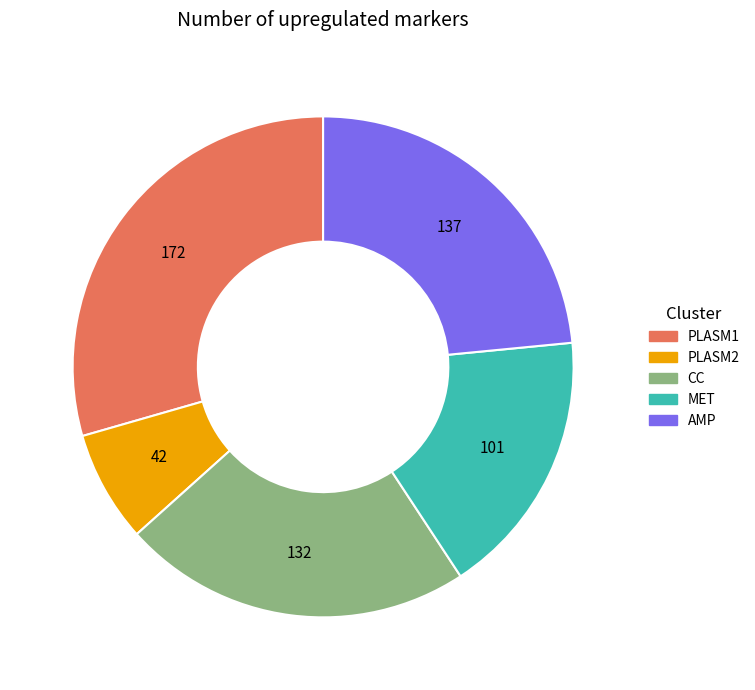

What is the ratio of the value at PLASM2 to the value at CC?

0.3